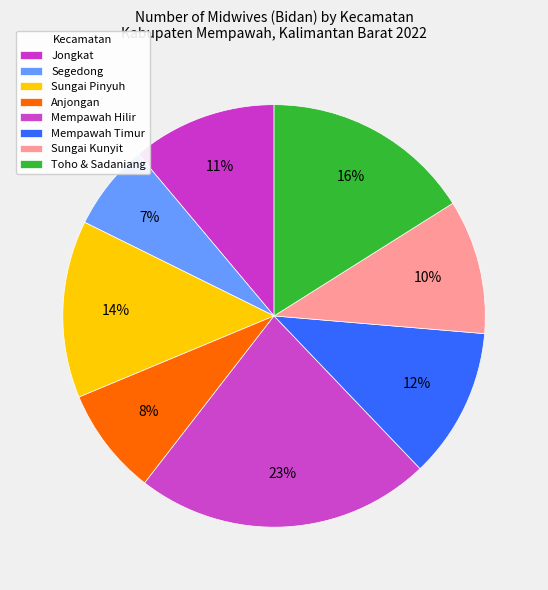

How many slices are in this pie chart?

8